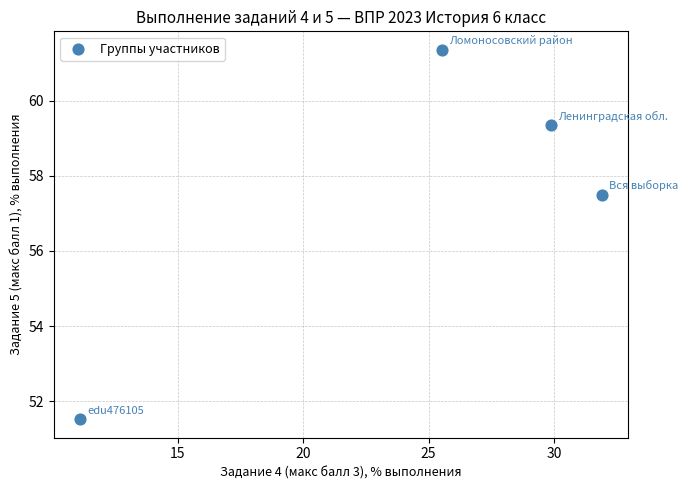

What is the average X value?

24.6